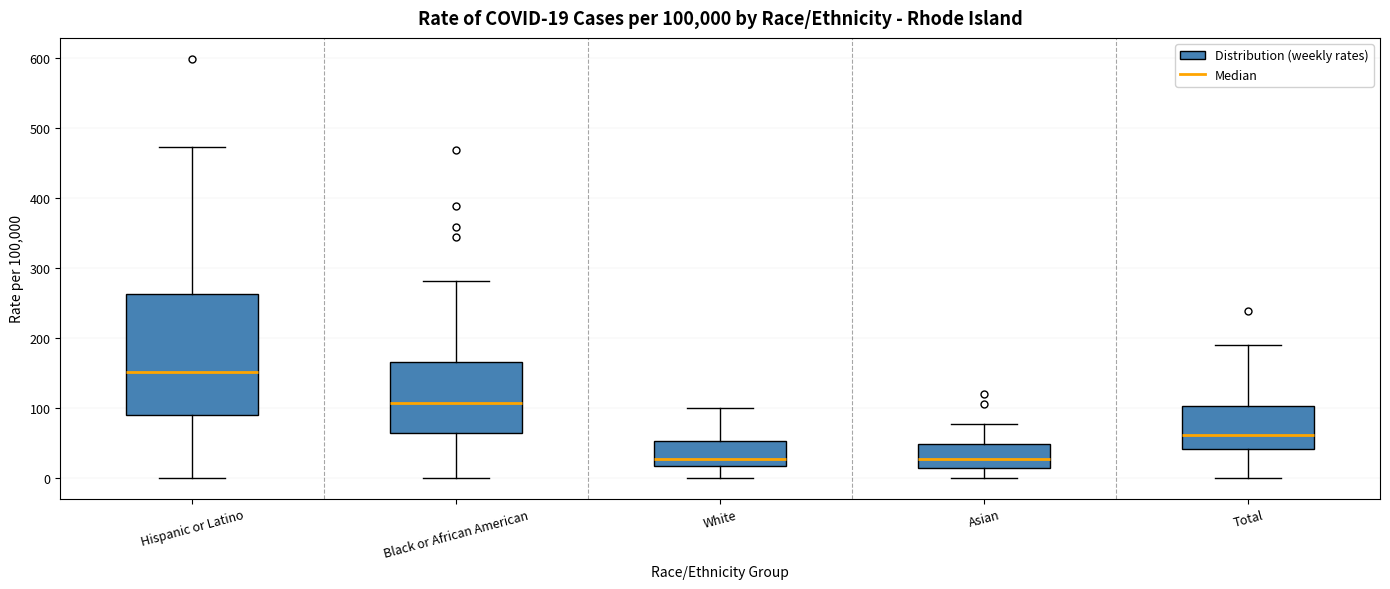

Which box has the highest median line?

Hispanic or Latino